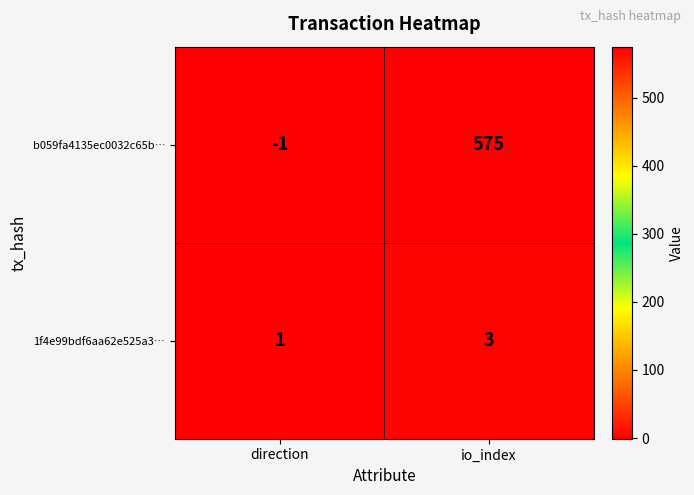

At which label is 1f4e99bdf6aa62e525a3… closest to 2?

direction